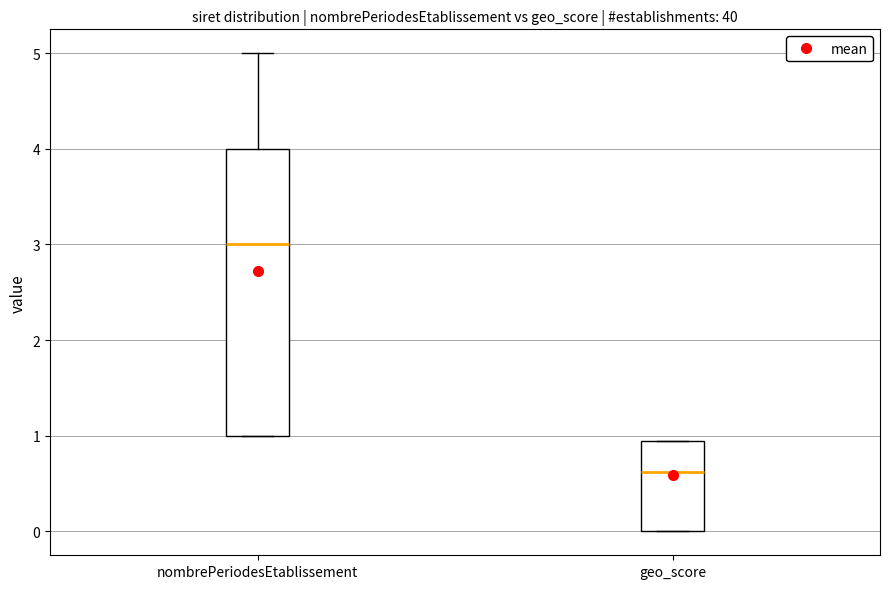

Comparing the boxes themselves (not the whiskers), which one is the tallest?

nombrePeriodesEtablissement